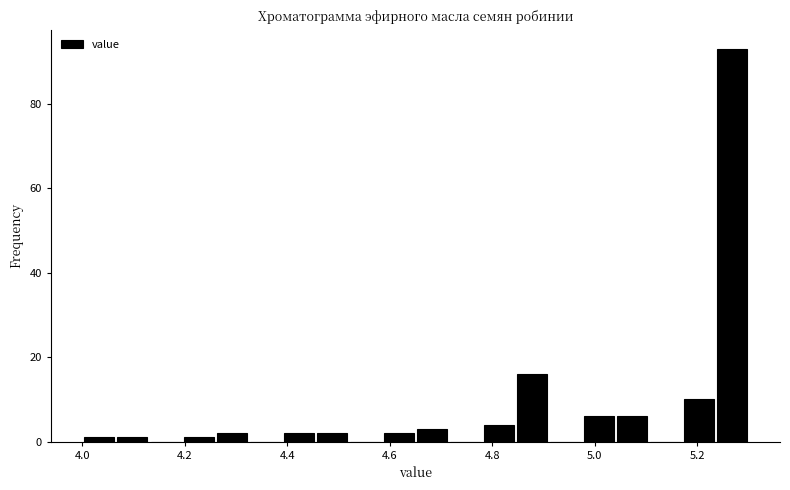

Read against the x-axis, roughly where is the centre of the tallest bar?

5.26